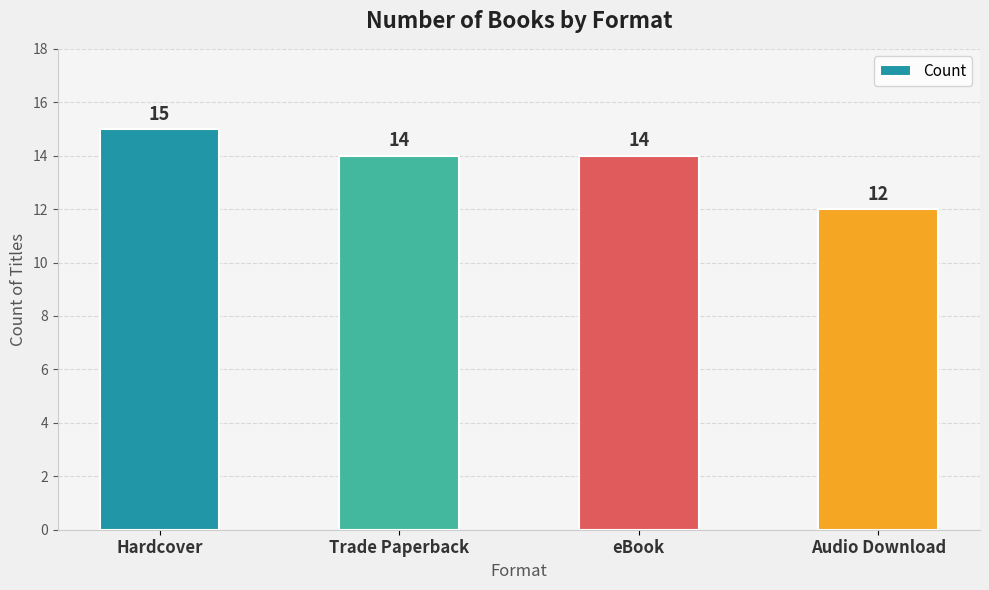

Approximately how many times larger is the value at eBook compared to Trade Paperback?

1.0